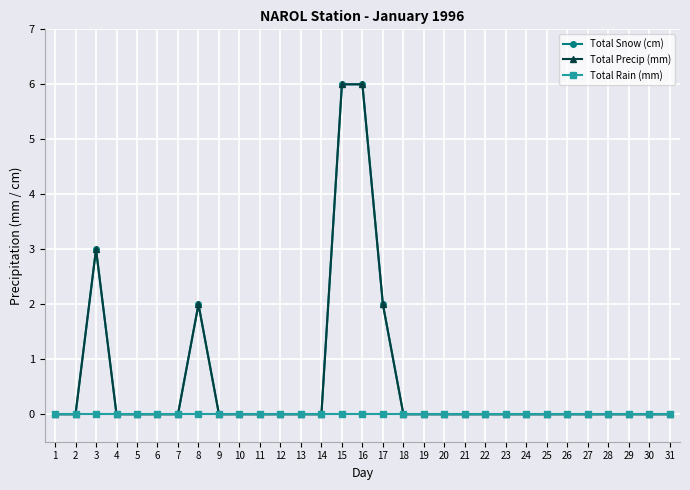

What is the maximum value shown in the chart?

6